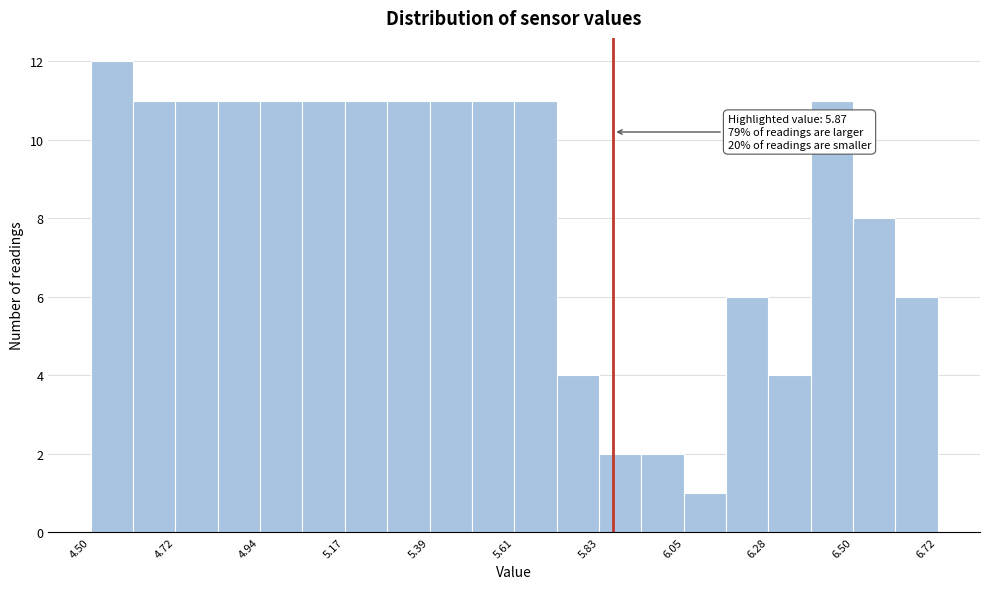

Around what value on the x-axis is the tallest bar? Give the approximate position of its centre, as read against the axis.

4.55